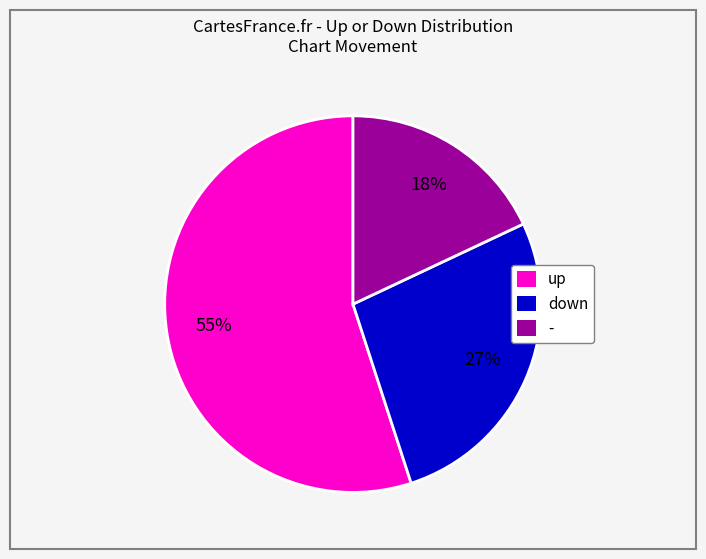

Count the number of slices in the pie.

3